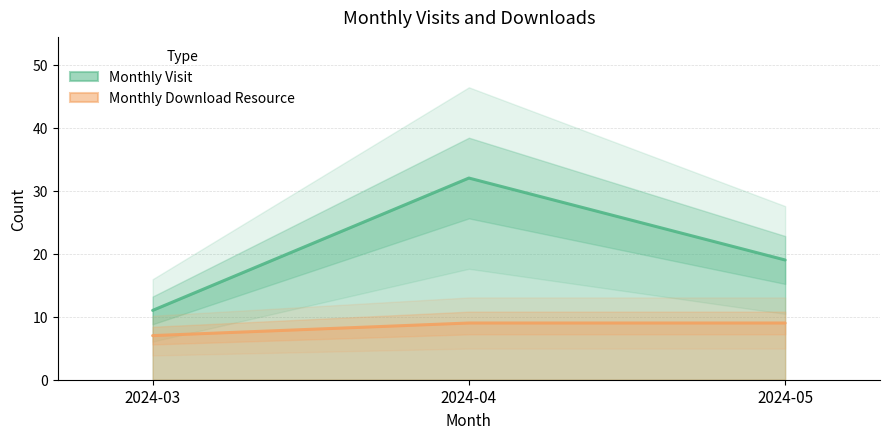

Count the monthly_visit values in the range 11 to 32.

3